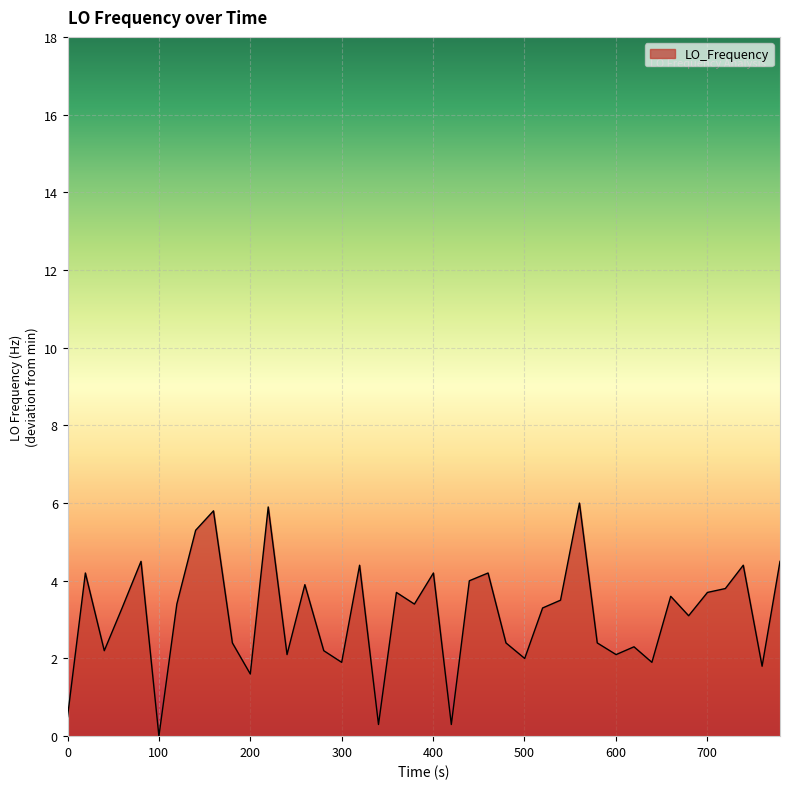

Reading right to left, transcribe all the data shown in this chart.

4.5	1.8	4.4	3.8	3.7	3.1	3.6	1.9	2.3	2.1	2.4	6.0	3.5	3.3	2.0	2.4	4.2	4.0	0.3	4.2	3.4	3.7	0.3	4.4	1.9	2.2	3.9	2.1	5.9	1.6	2.4	5.8	5.3	3.4	0.0	4.5	3.3	2.2	4.2	0.5